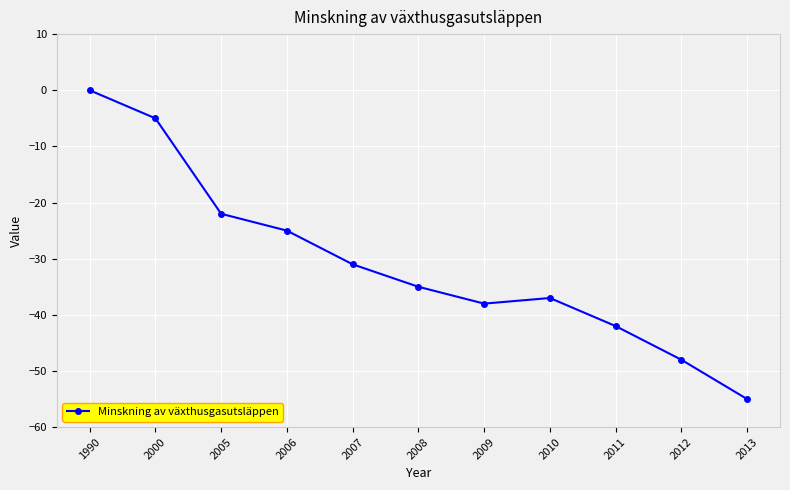

True or false: the data has more than 0 interior local peaks.

True